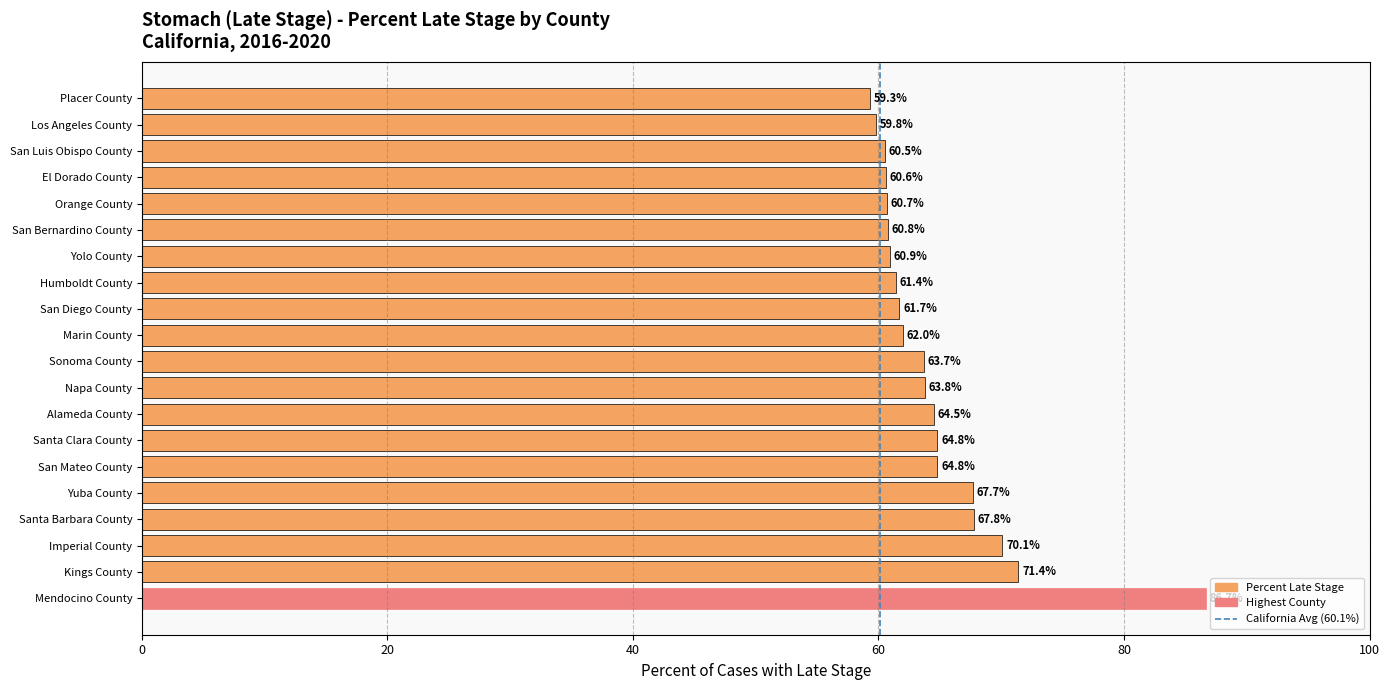

Which has a higher value, Santa Clara County or San Diego County?

Santa Clara County